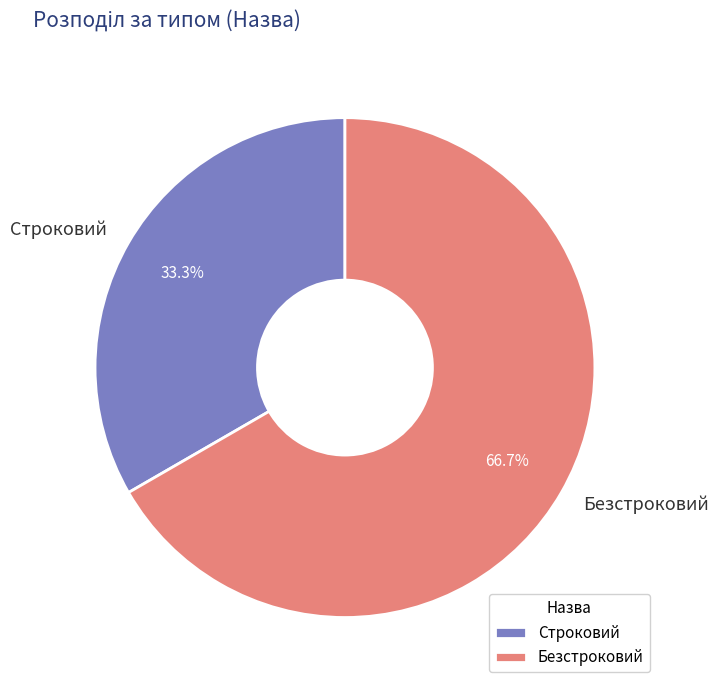

To the nearest percent, what is the difference between the largest and smallest slice percentages?

33%